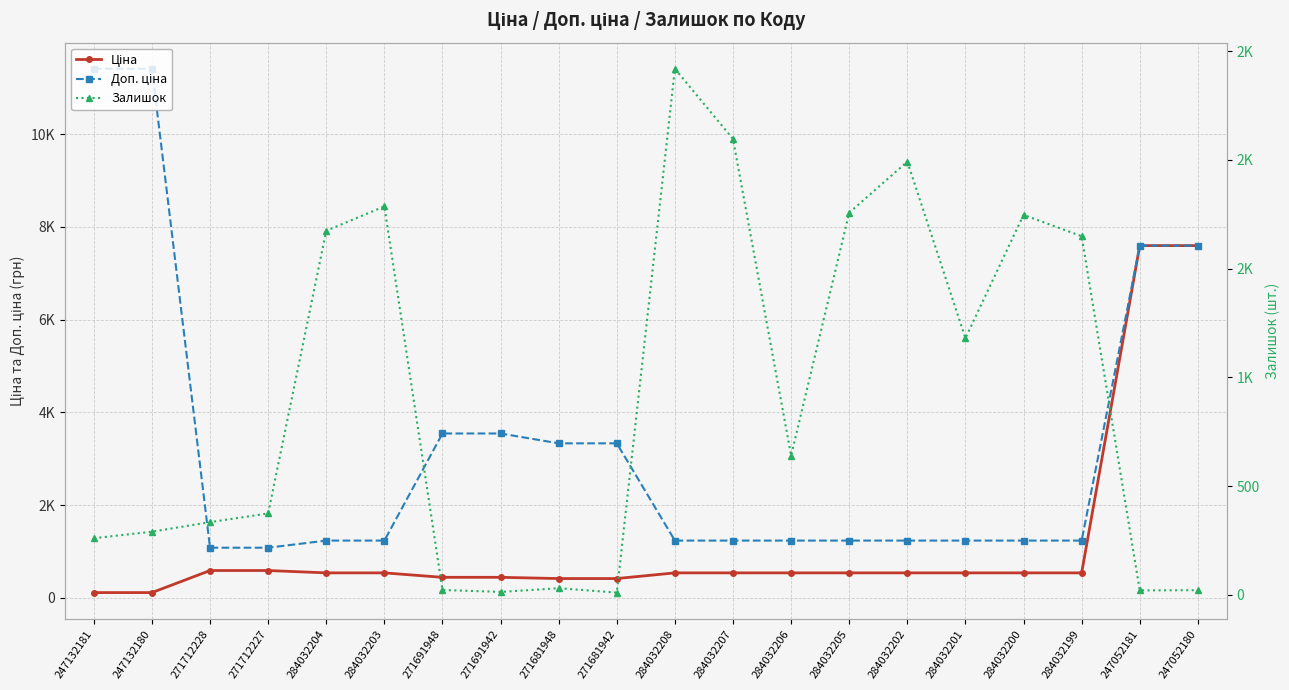

What is the label of the 3rd point from the right?

284032199